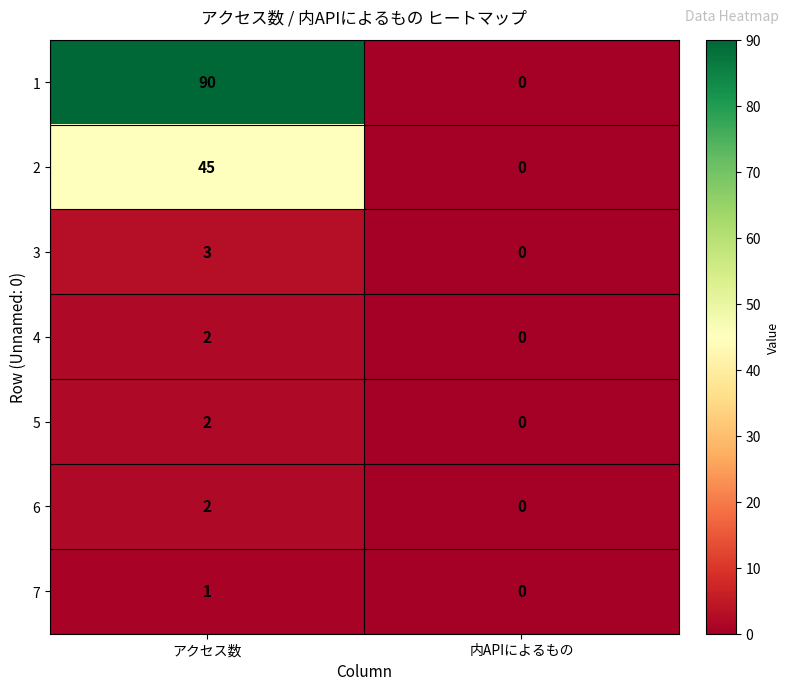

Which series has the largest range (max minus min)?

1